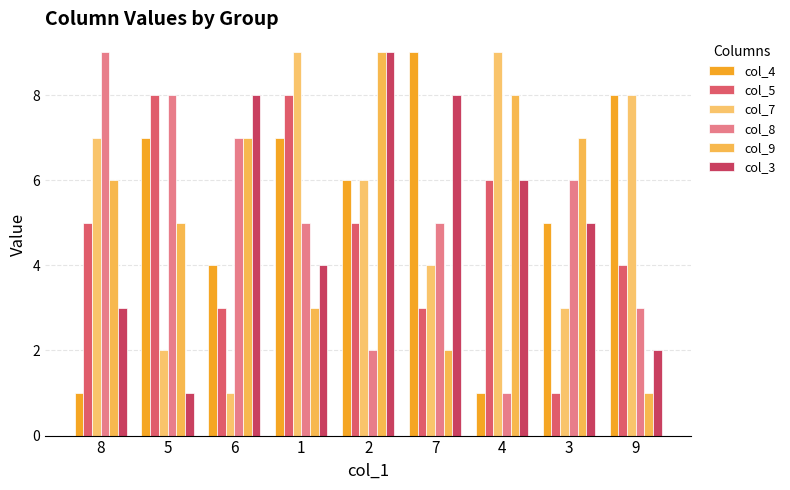

What is the label of the 8th bar from the left?

3